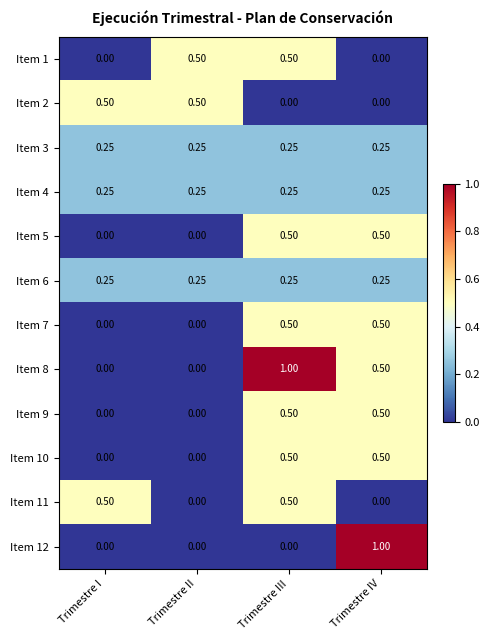

Is the value of Item 6 at Trimestre IV greater than the value of Item 1 at Trimestre II?

No